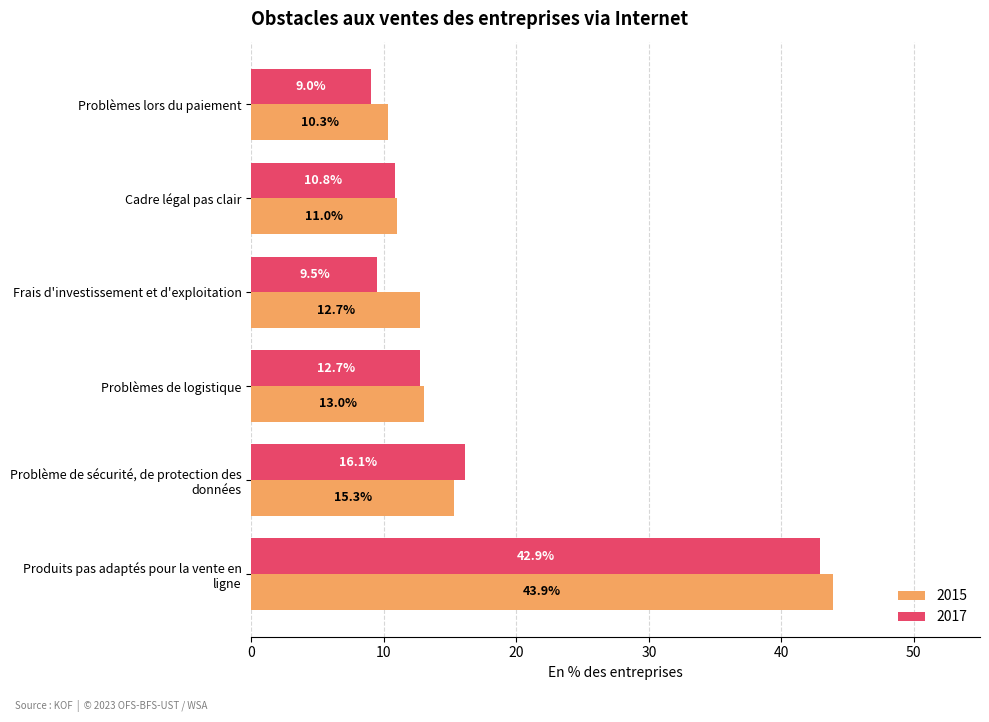

What is the difference between the 2017 values at Frais d'investissement et d'exploitation and Cadre légal pas clair?

1.3